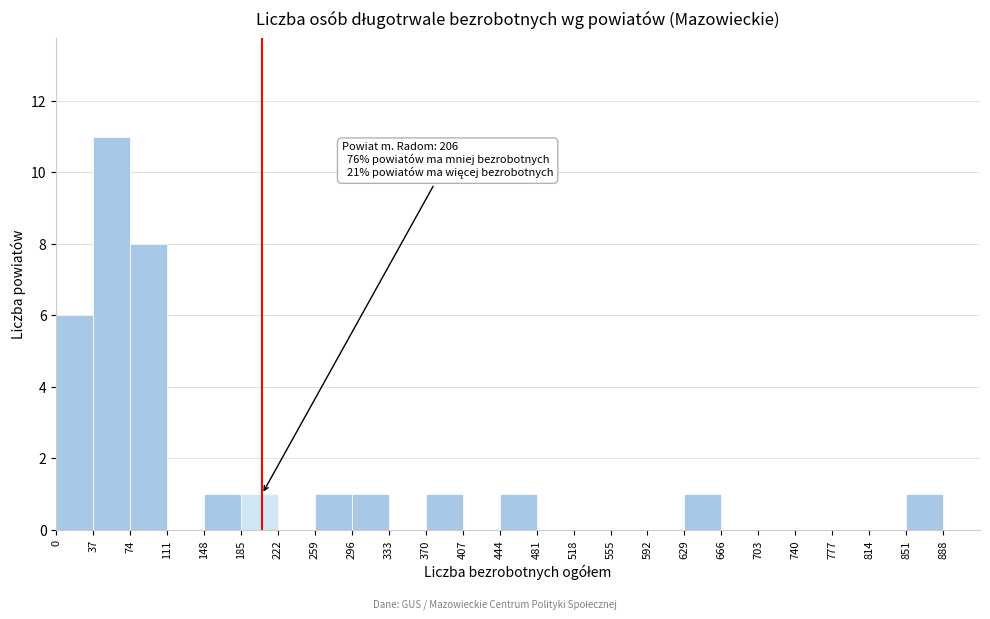

Which range on the x-axis has the tallest bar?

37 to 74